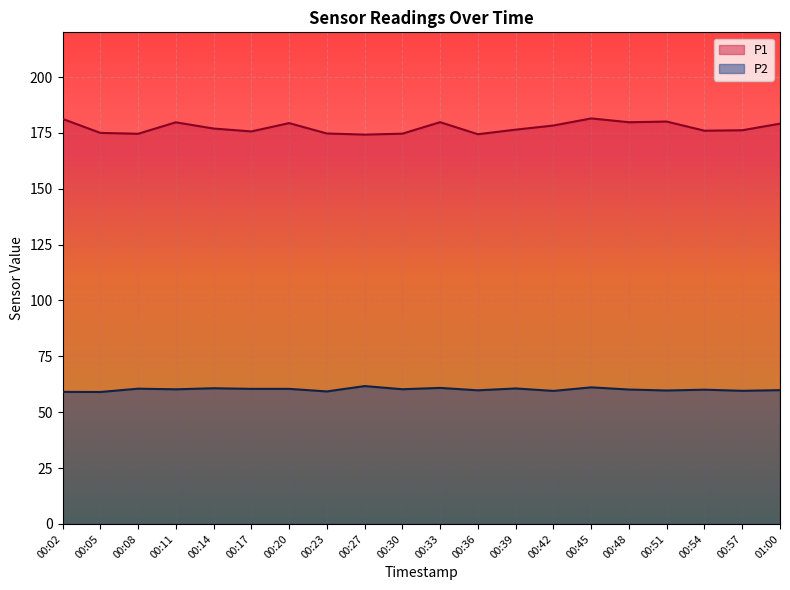

Rank the series by their average value, from highest to lowest.

P1, P2